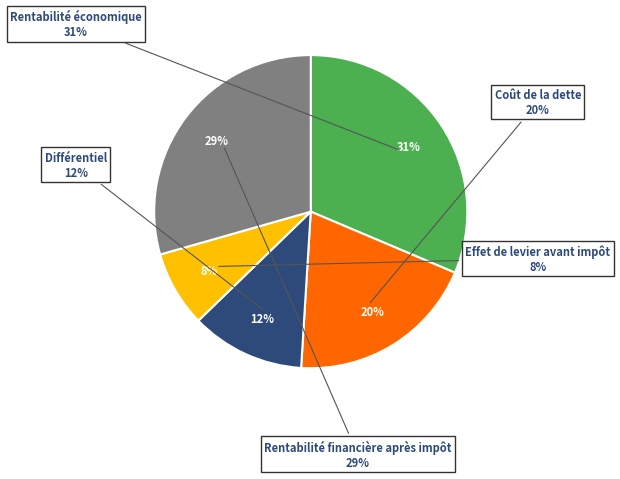

How many segments does this pie chart have?

5